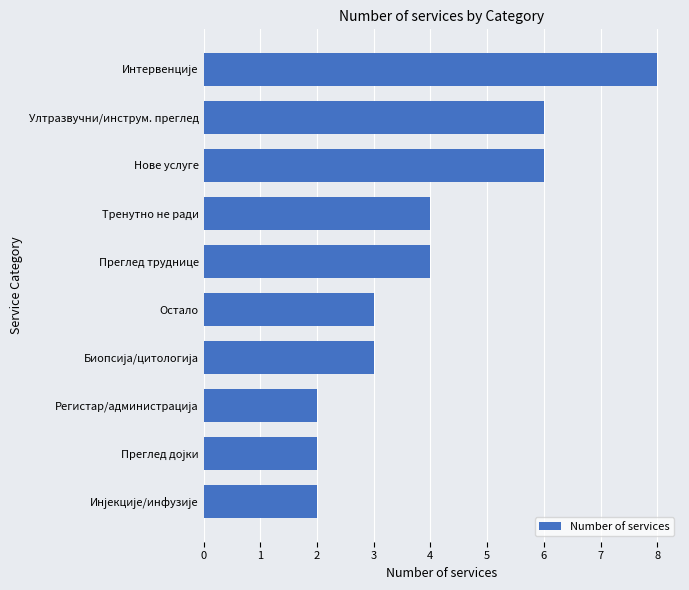

True or false: the data shows 6 at Нове услуге.

True